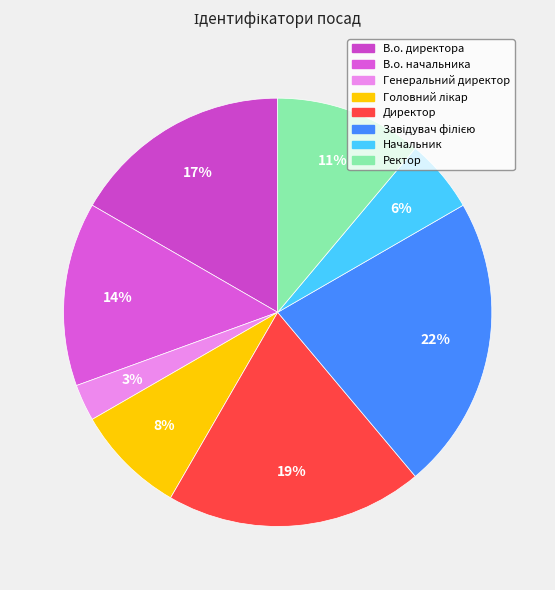

How much of the chart is everything except В.о. директора?

83.3%